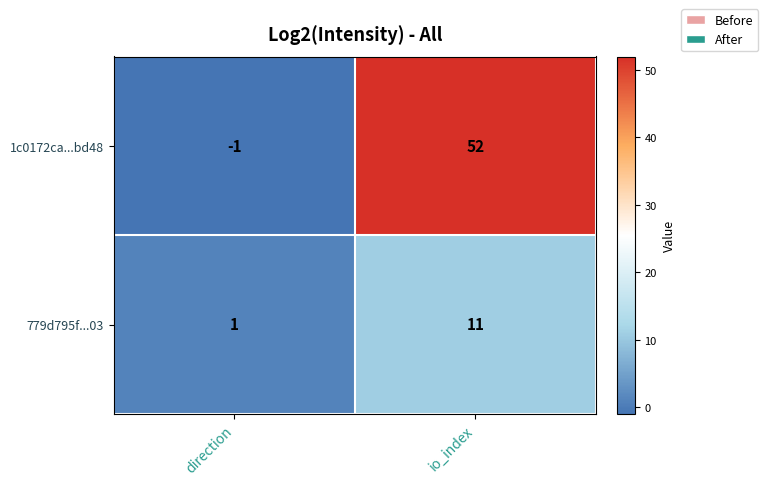

The value of 1c0172ca...bd48 at io_index is 52. True or false?

True